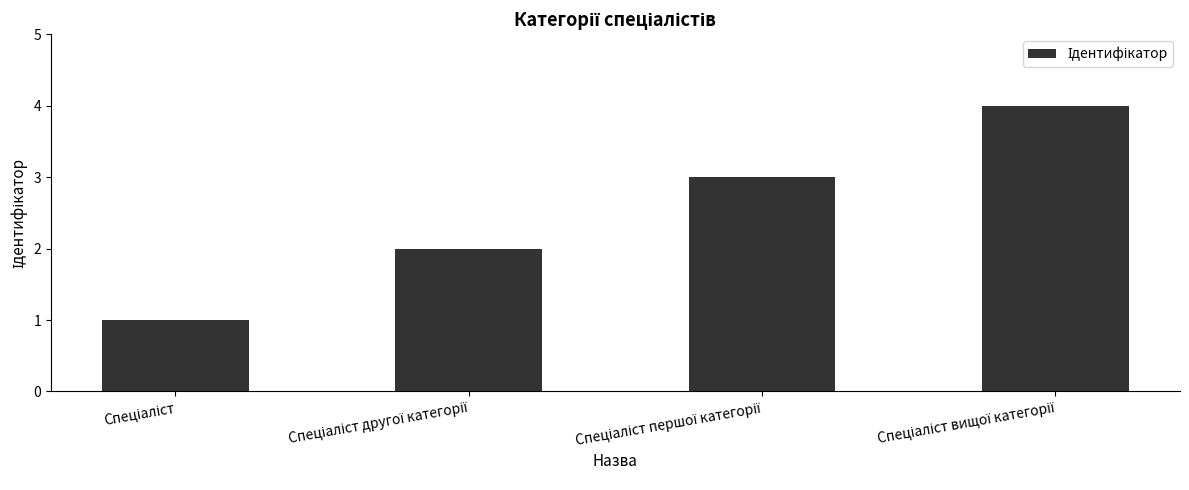

What is the sum of all values?

10